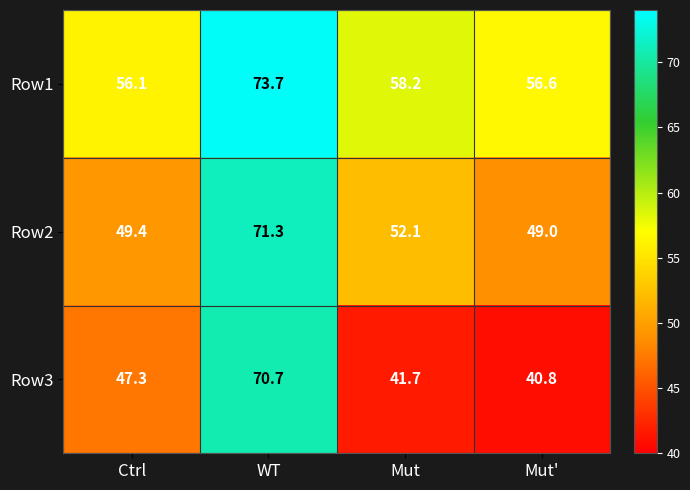

List the series in order of their overall mean, lowest first.

Row3, Row2, Row1